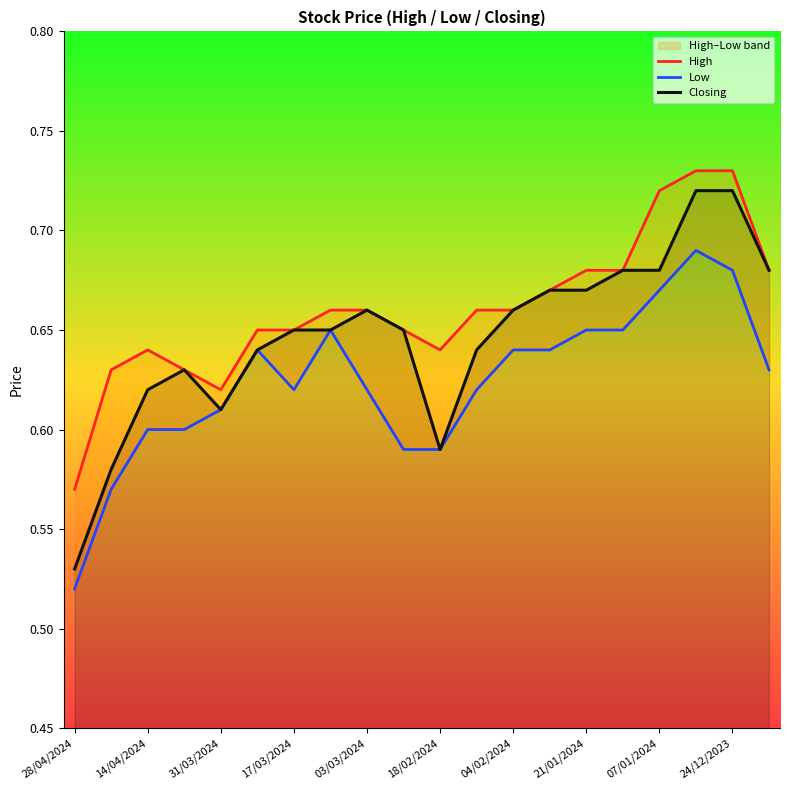

Which category has the lowest value in the Closing series?

28/04/2024